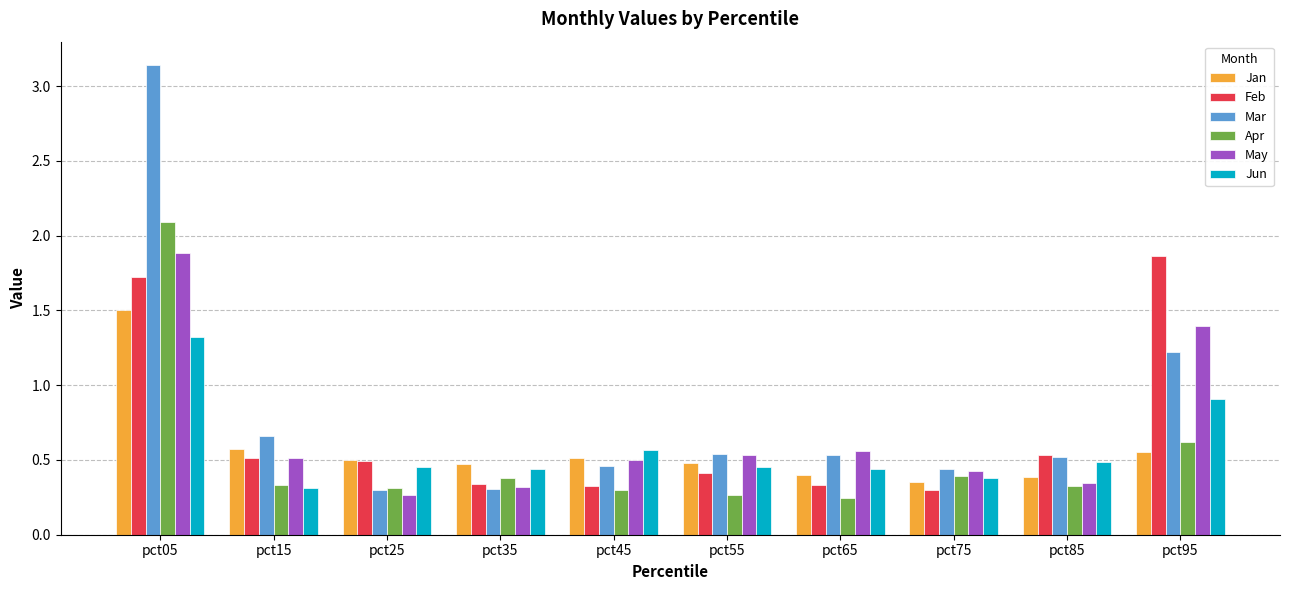

What is the maximum value for Apr?

2.1